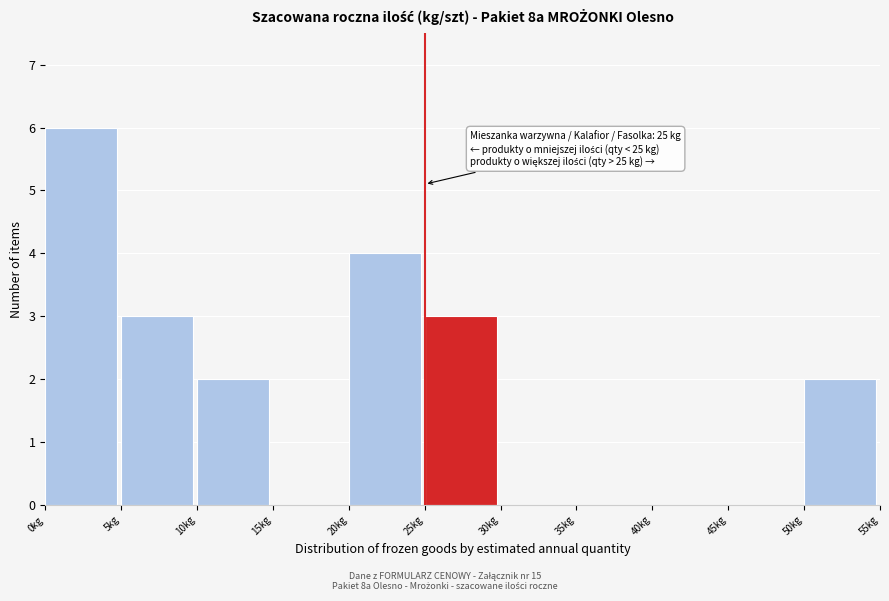

Over which range of the x-axis is the bar tallest?

0 to 5